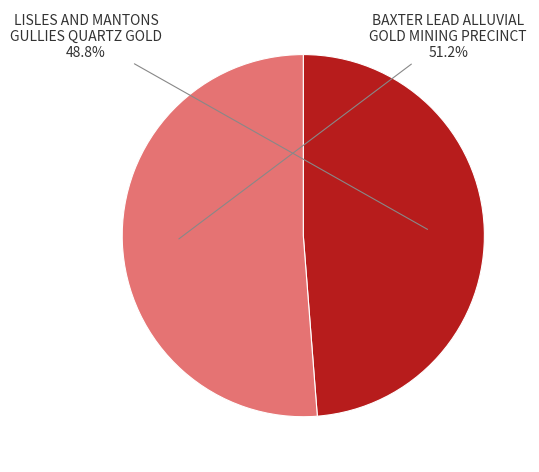

To the nearest percent, what percentage of the pie is BAXTER LEAD ALLUVIAL GOLD MINING PRECINCT?

51%